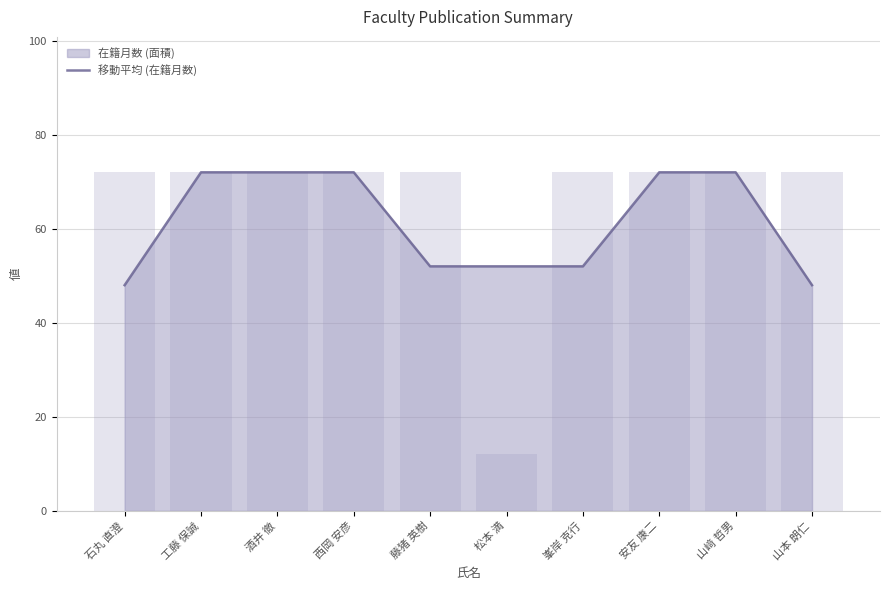

Reading left to right, extract all data points from this chart.

48	72	72	72	52	52	52	72	72	48